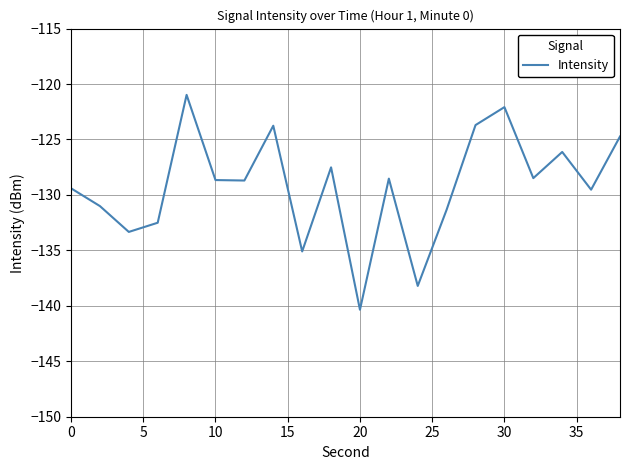

What is the greatest value displayed?

-121.0